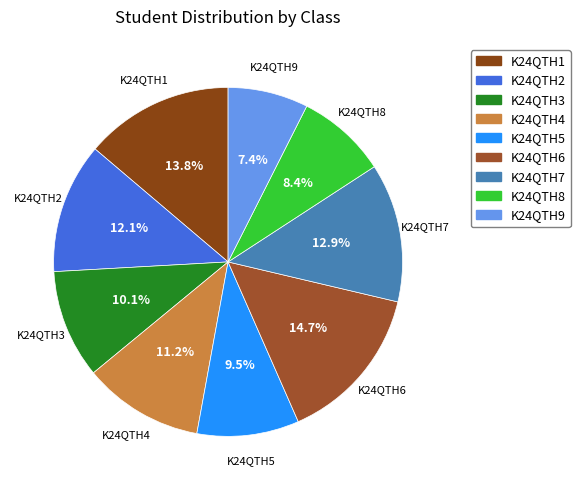

Is the sum of K24QTH5 and K24QTH4 greater than half?

No